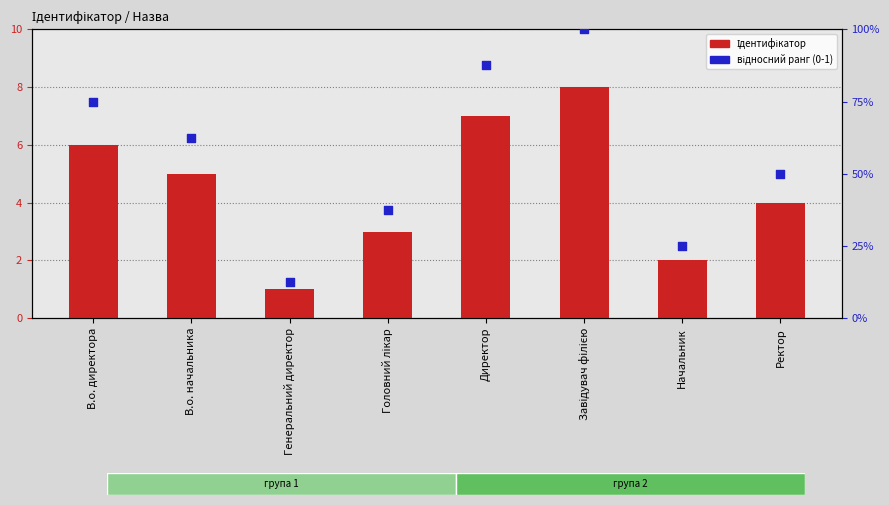

At how many categories does at least one series exceed 0?

8